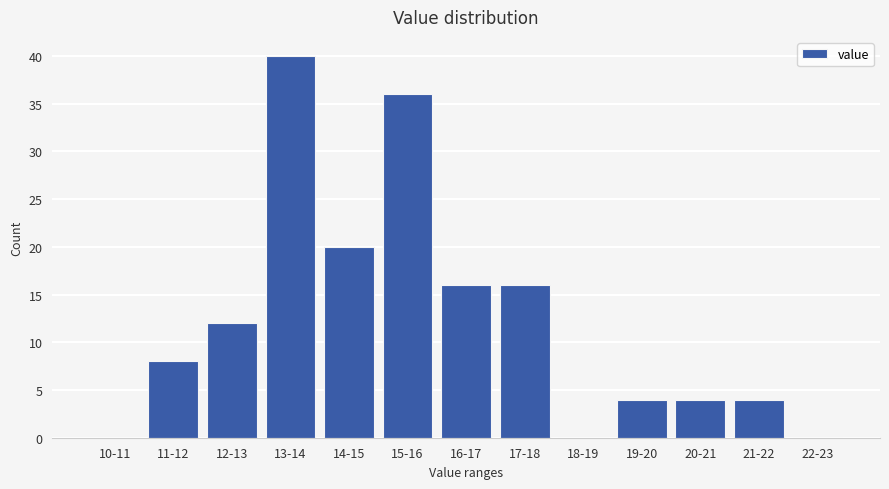

Reading left to right, transcribe all the data shown in this chart.

10-11=0	11-12=8	12-13=12	13-14=40	14-15=20	15-16=36	16-17=16	17-18=16	18-19=0	19-20=4	20-21=4	21-22=4	22-23=0